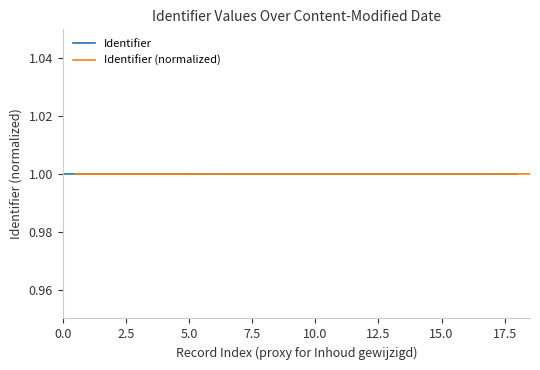

True or false: Identifier and Identifier (normalized) intersect in this chart.

True